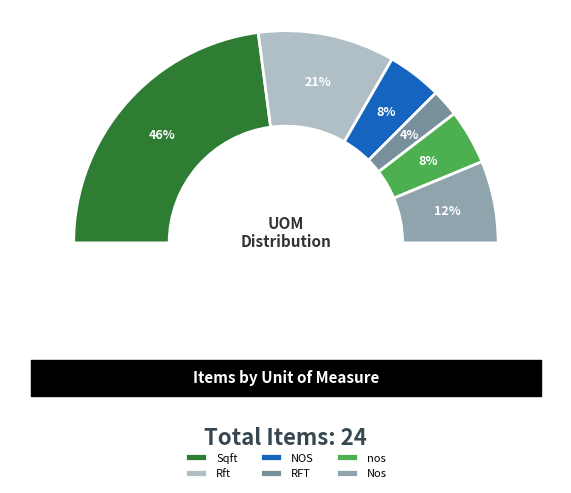

To the nearest percent, what is the difference between the RFT and Rft slice percentages?

17%